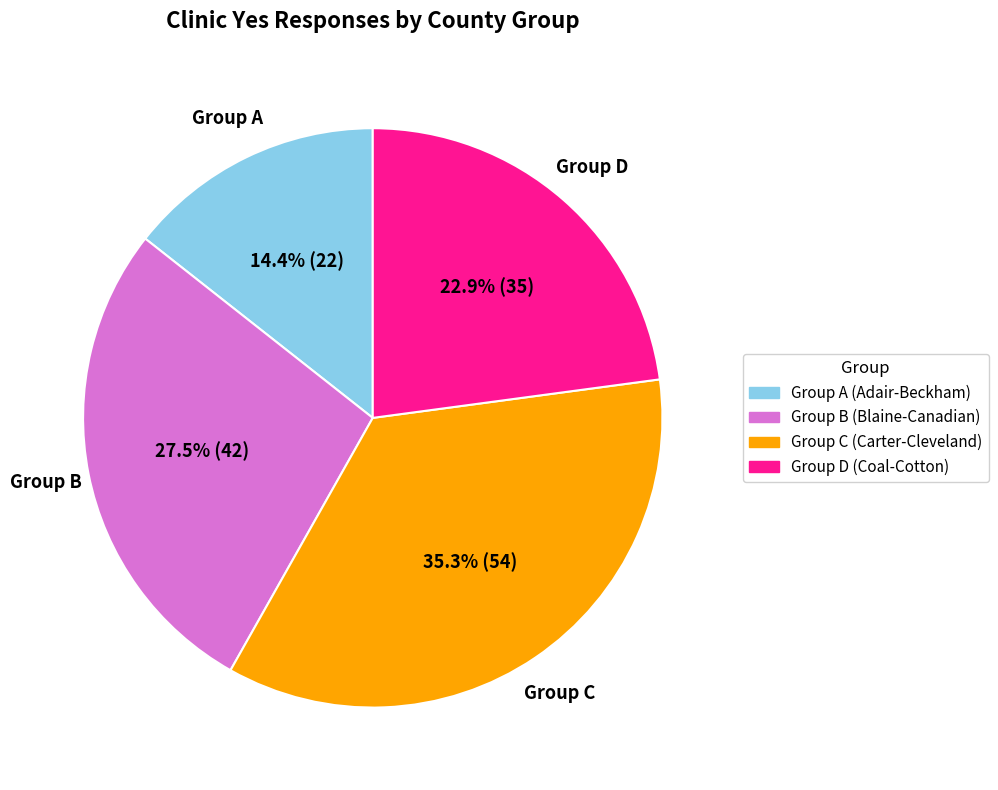

Does any single category account for the majority?

No